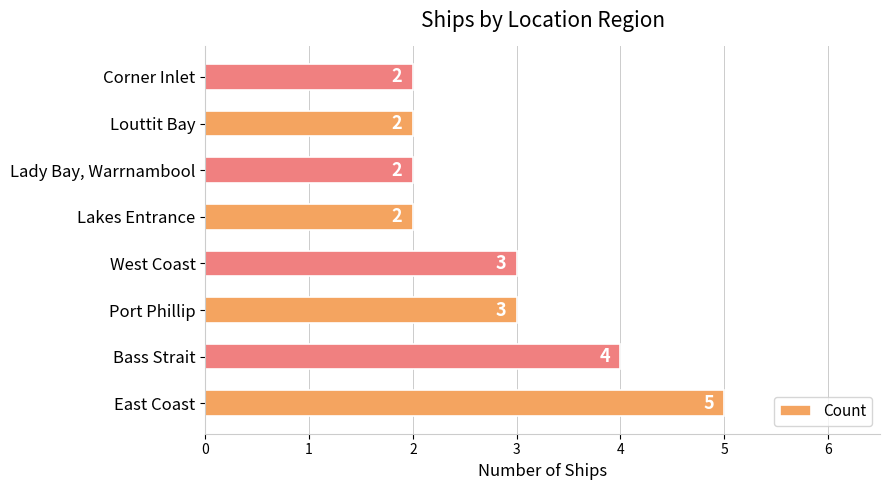

The value at Lady Bay, Warrnambool is 1. True or false?

False